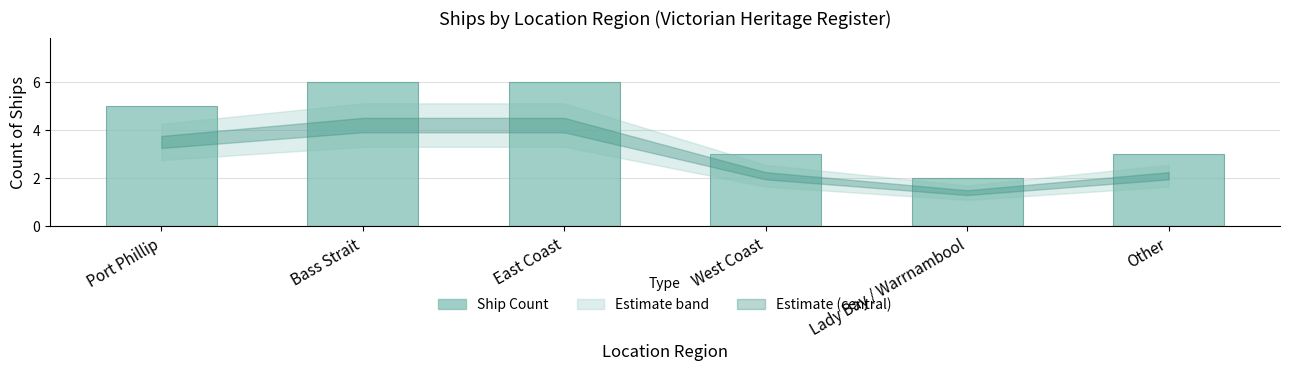

What is the label of the 1st bar from the right?

Other